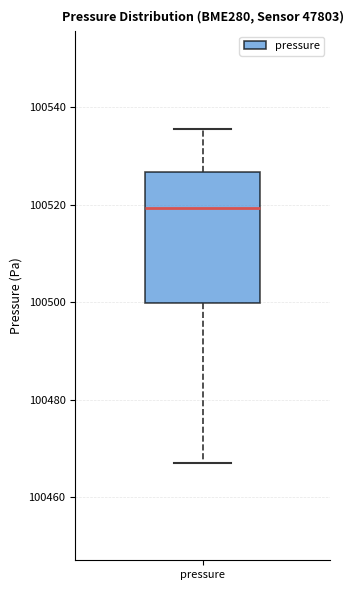

Read this box plot against the y-axis: the position of the median line, the range covered by the box, and the ends of both whiskers. The values are not printed on the chart, so give them approximately, as read against the axis.

median 100520, box 100500 to 100526, whiskers 100468 to 100536